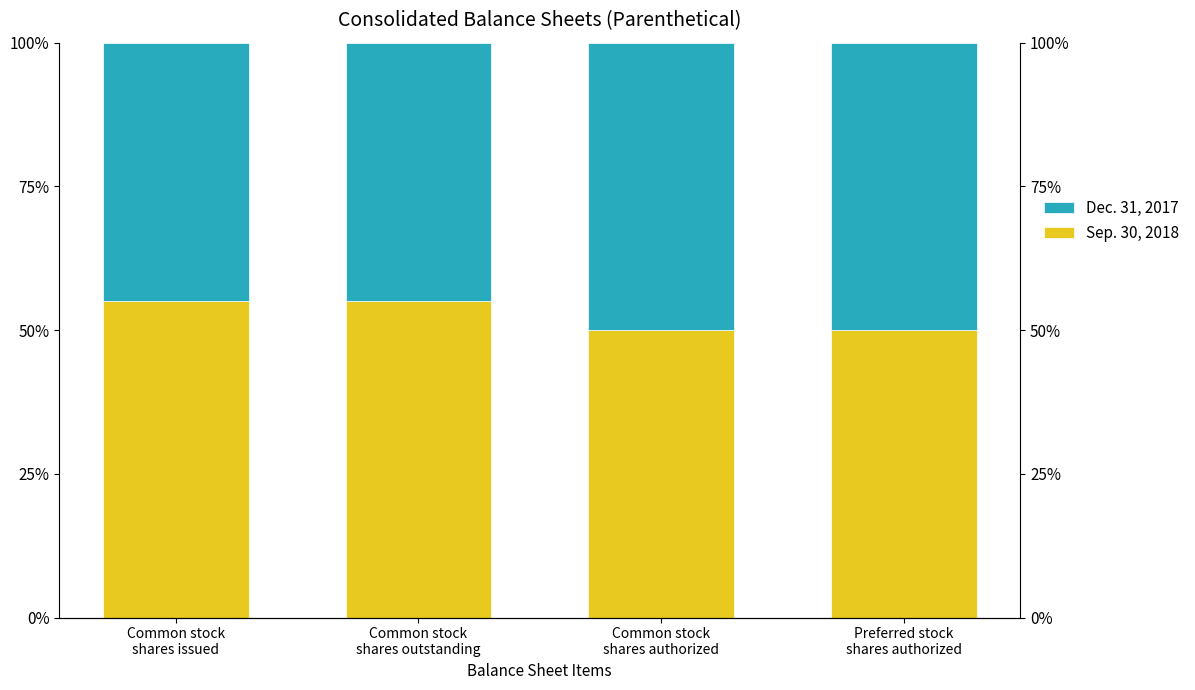

What is the label of the 4th bar from the left?

Preferred stock
shares authorized